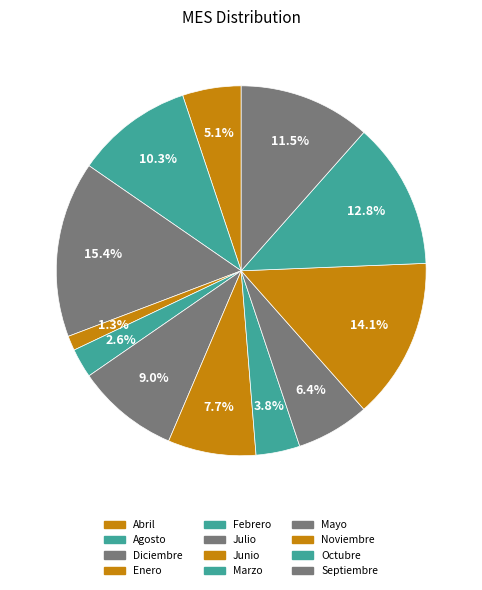

To the nearest percent, what is the combined percentage of Octubre and Marzo?

17%